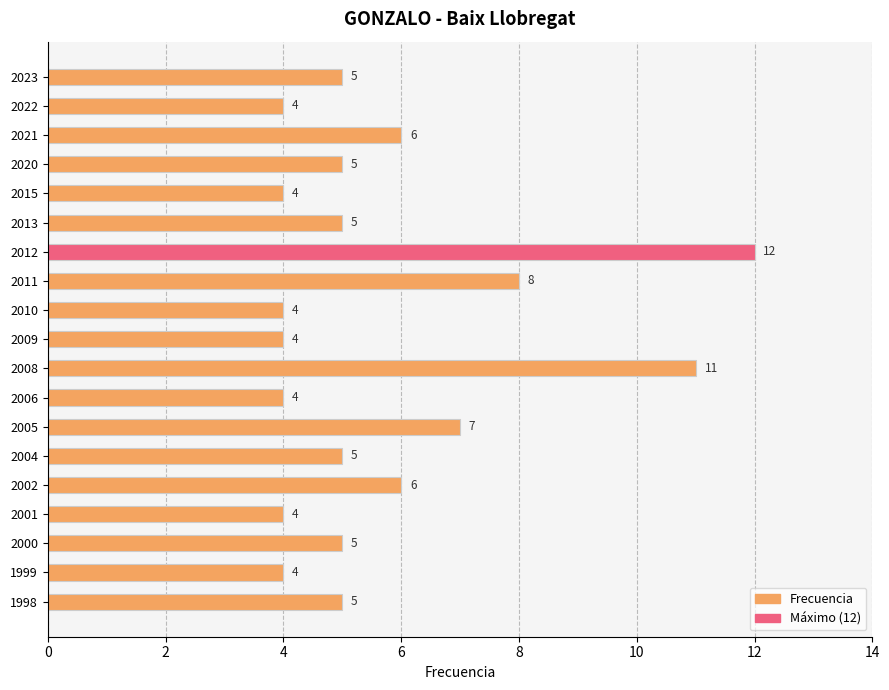

How many values are between 4 and 6?

15